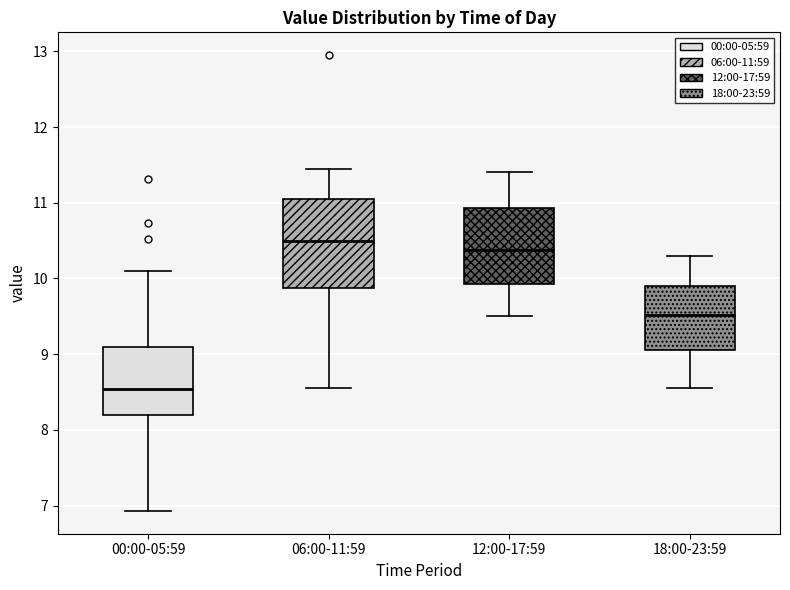

Which box is the tallest, from its lower edge to its upper edge?

06:00-11:59